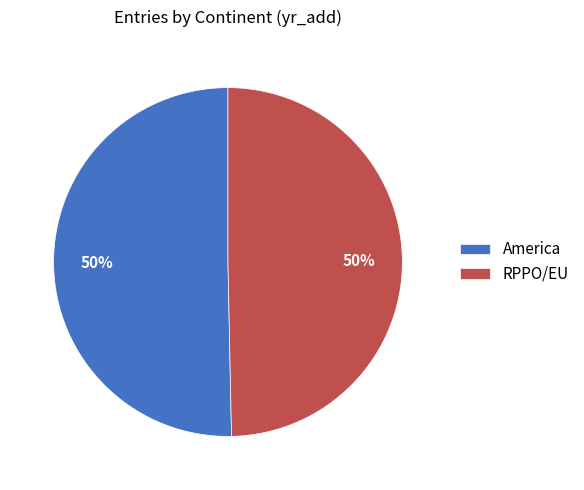

True or false: America accounts for 50% of the total.

True